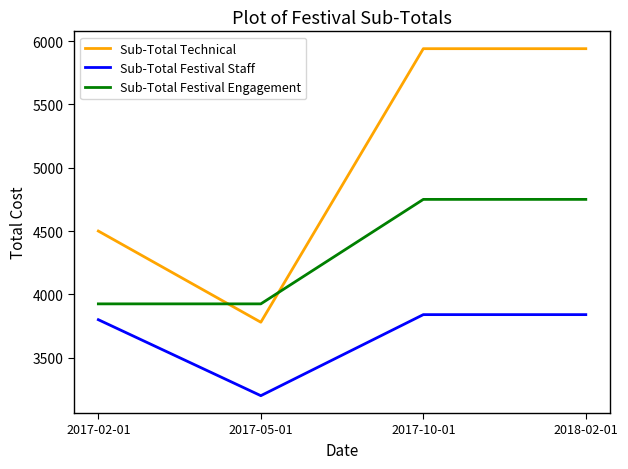

Reading right to left, transcribe all the data shown in this chart.

Sub-Total Technical: 2018-02-01=5940	2017-10-01=5940	2017-05-01=3780	2017-02-01=4500
Sub-Total Festival Staff: 2018-02-01=3840	2017-10-01=3840	2017-05-01=3200	2017-02-01=3800
Sub-Total Festival Engagement: 2018-02-01=4750	2017-10-01=4750	2017-05-01=3925	2017-02-01=3925